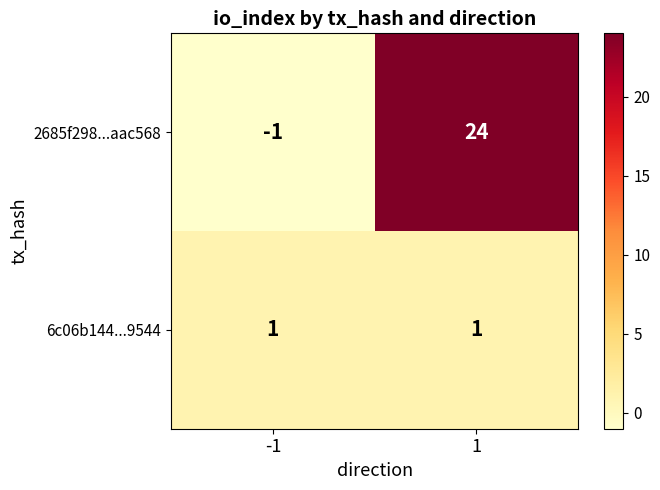

Which series has the largest range (max minus min)?

2685f298...aac568